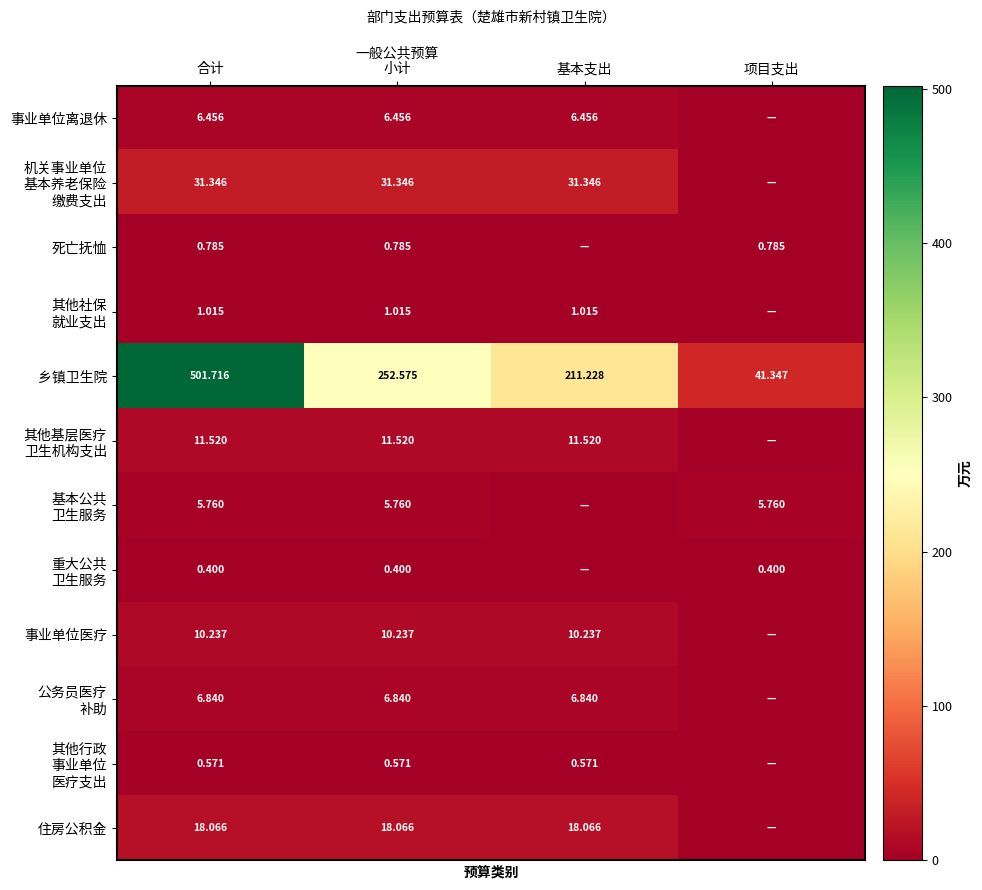

At which category is the sum across all series the highest?

合计